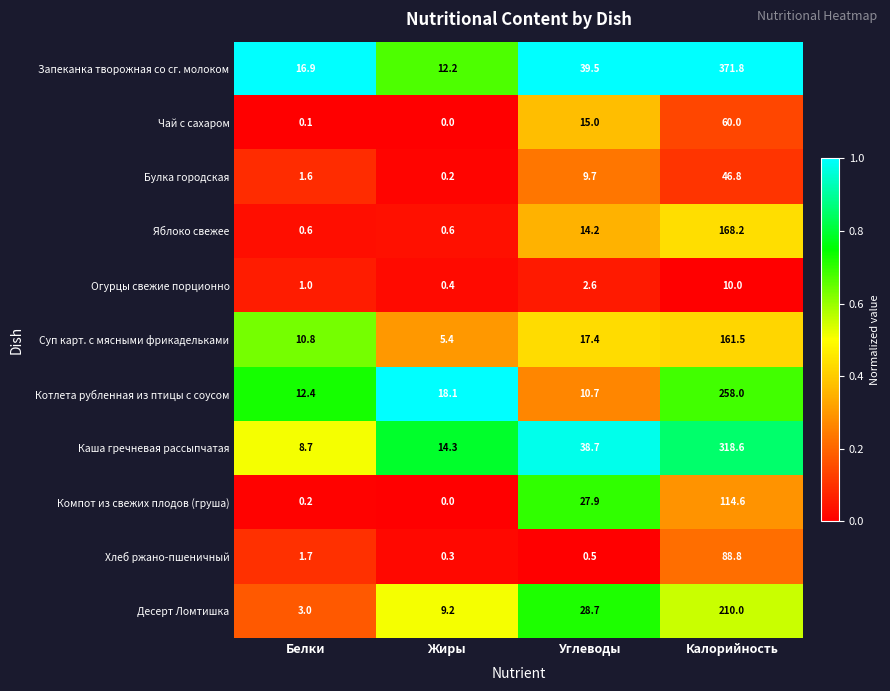

How many distinct data groups are displayed?

11